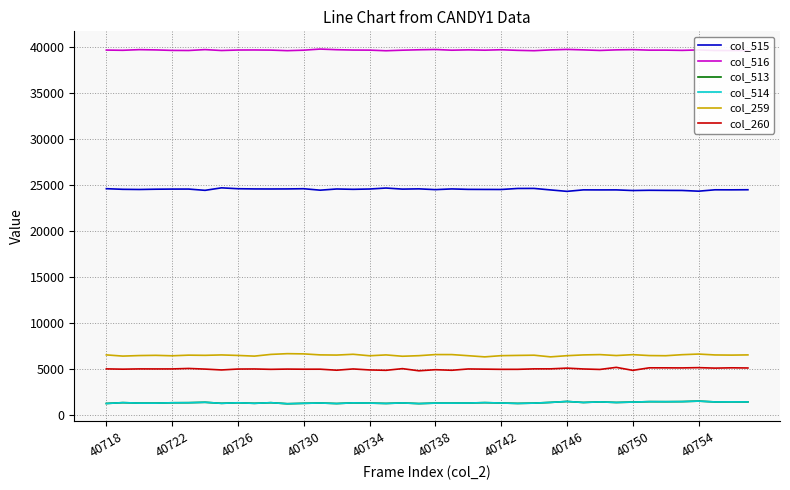

Which series has the largest total across all categories?

col_516